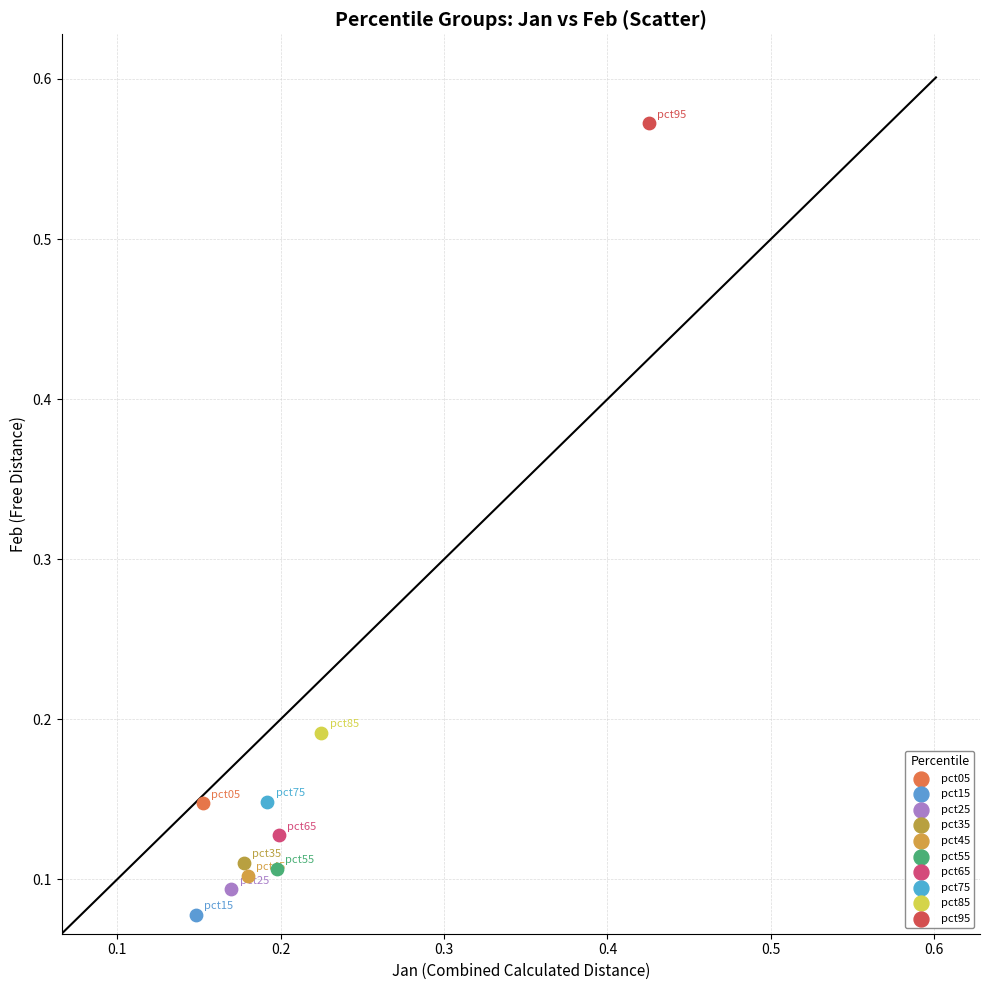

What are all the series names shown in the legend?

pct05, pct15, pct25, pct35, pct45, pct55, pct65, pct75, pct85, pct95